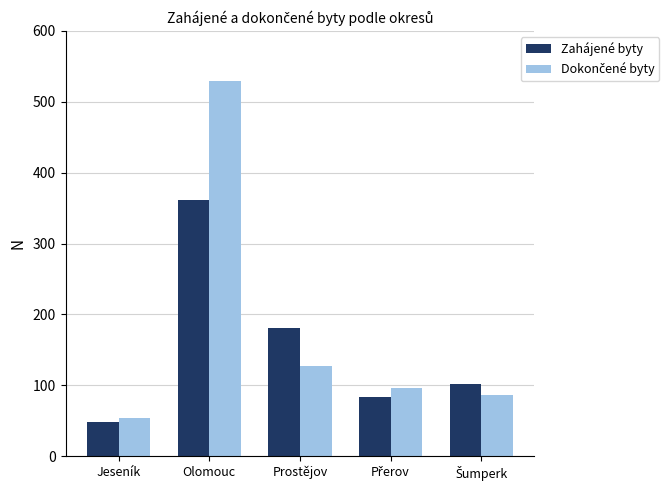

The Zahájené byty series shows 30 at Jeseník. True or false?

False